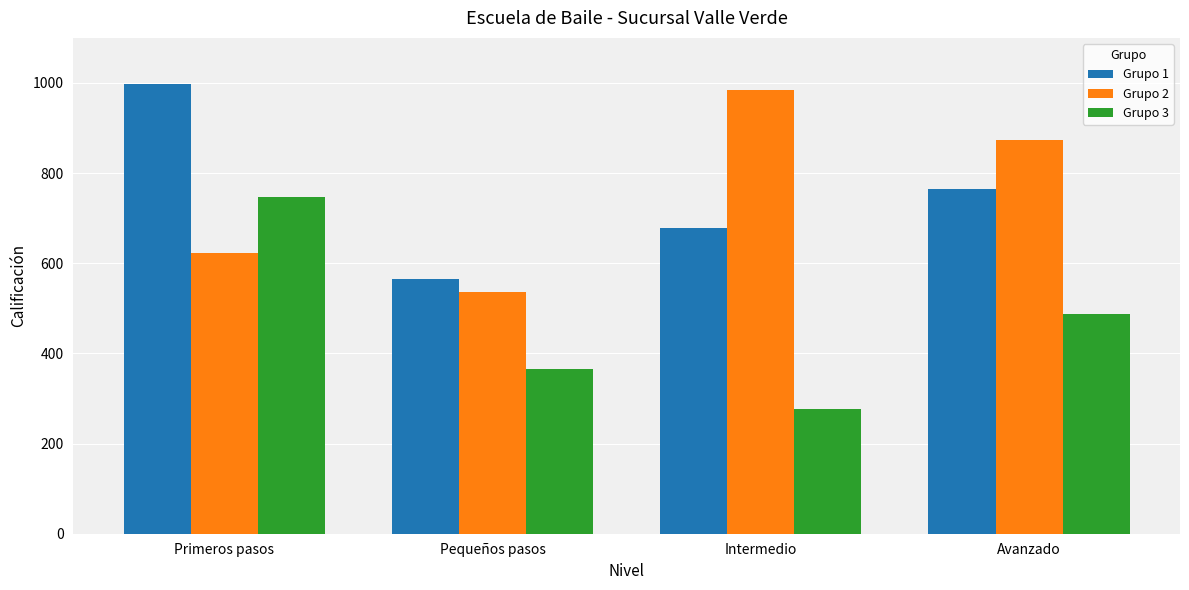

What is the smallest value displayed?

277